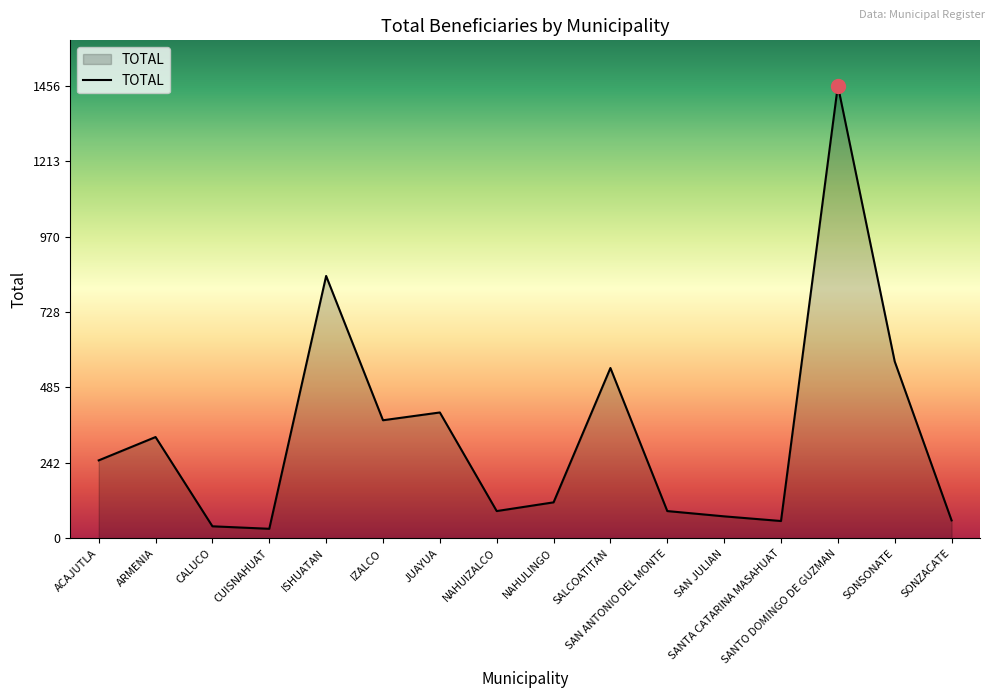

What is the ratio of the value at ACAJUTLA to the value at IZALCO?

0.7